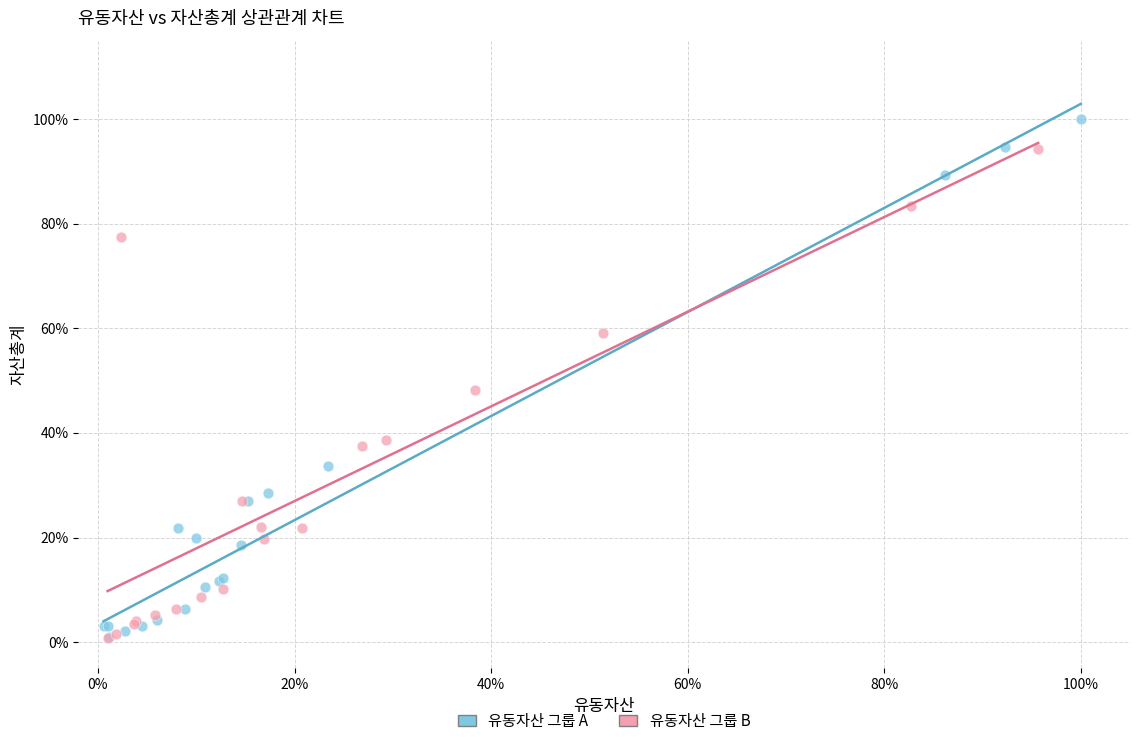

What are all the series names shown in the legend?

유동자산 그룹 A, 유동자산 그룹 B